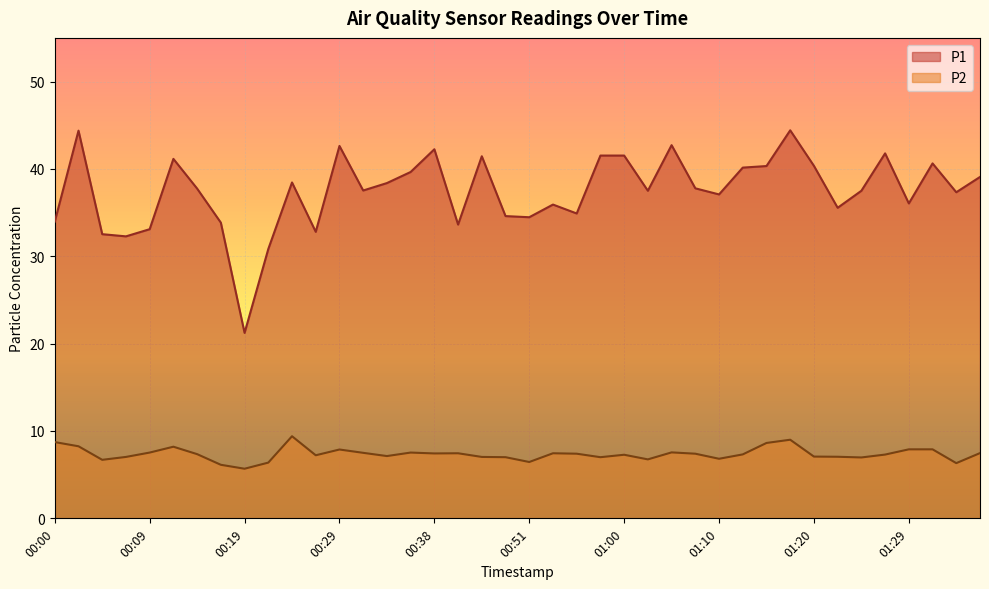

How many data points does each series have?

40